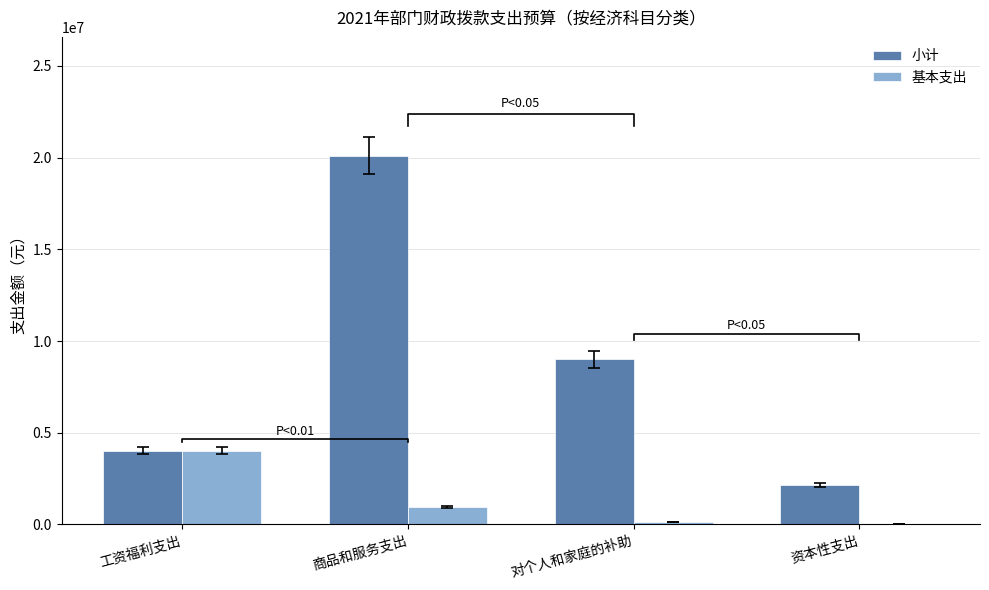

What is the label of the 1st bar from the right?

资本性支出